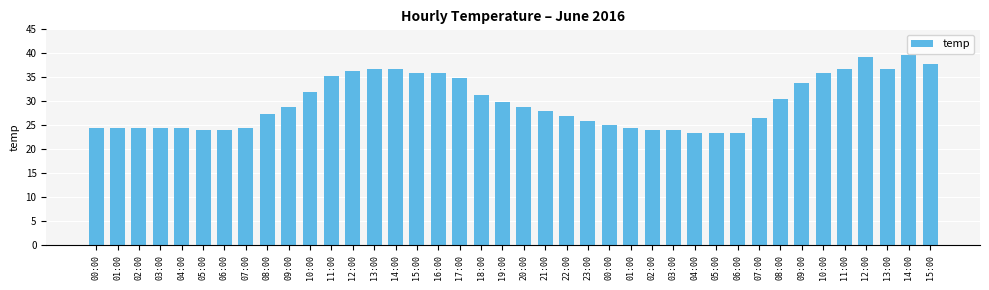

Where is the data nearest to the value 31?

18:00